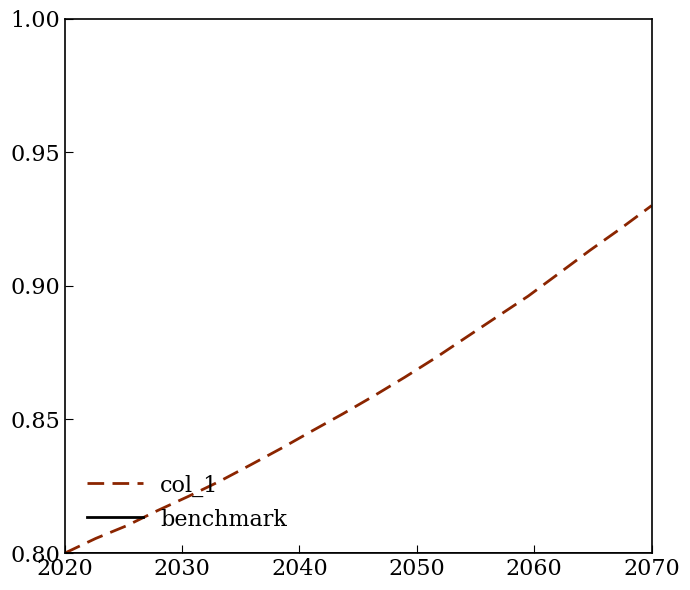

Which series has the largest total across all categories?

col_1